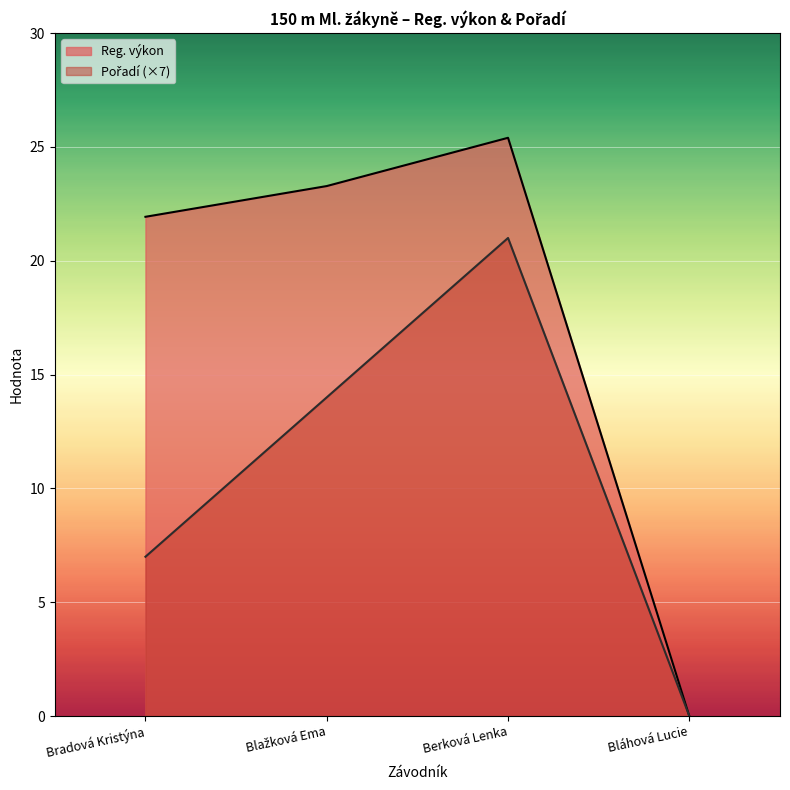

What is the difference between the Pořadí values at Bláhová Lucie and Blažková Ema?

14.0